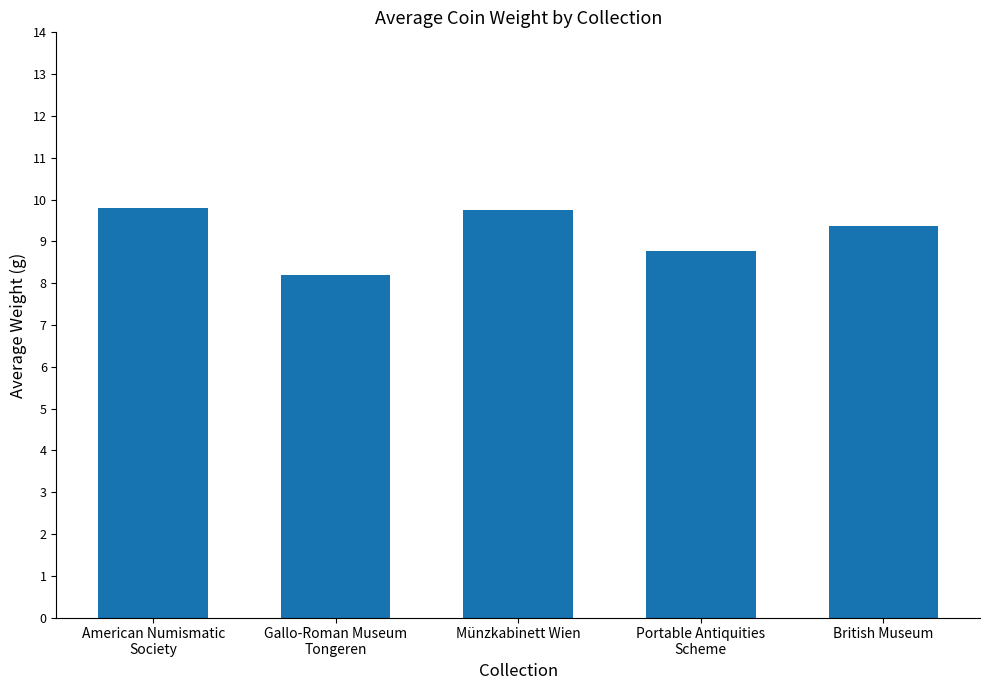

The chart shows a value of 9.8 at American Numismatic
Society. True or false?

True